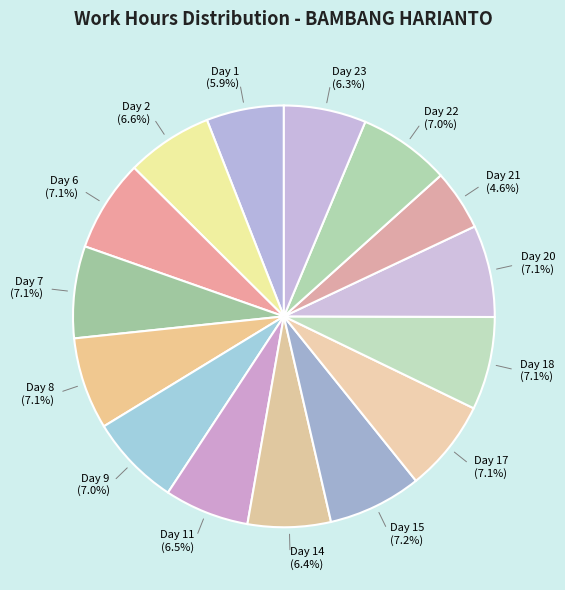

To the nearest percent, what is the average slice percentage?

7%